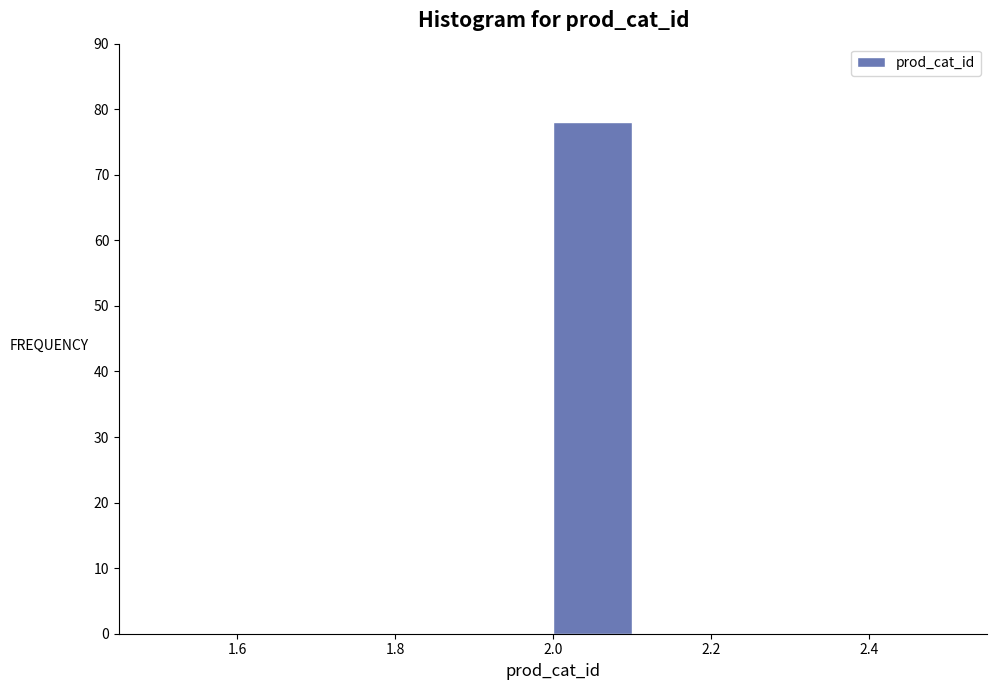

Reading left to right, transcribe this chart: for each bar, give the range it covers on the x-axis and its height. The values are not printed on the chart, so give them approximately, as read against the axis.

1.5 to 1.6: 0
1.6 to 1.7: 0
1.7 to 1.8: 0
1.8 to 1.9: 0
1.9 to 2.0: 0
2.0 to 2.1: 78
2.1 to 2.2: 0
2.2 to 2.3: 0
2.3 to 2.4: 0
2.4 to 2.5: 0